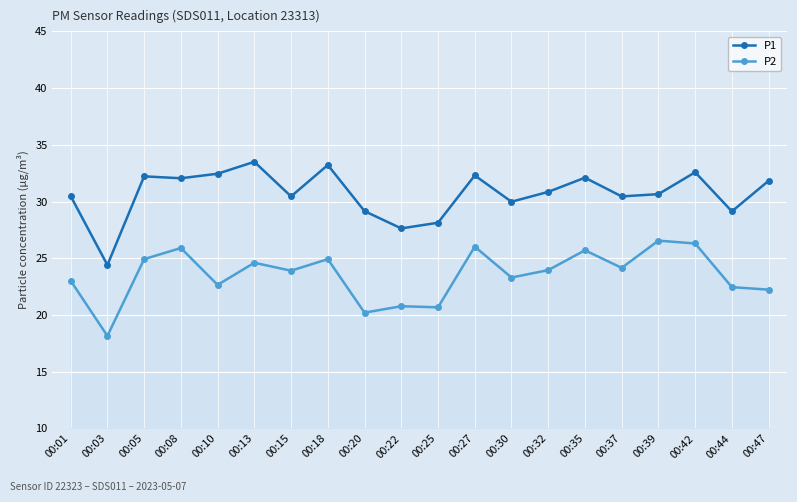

List the labels in order of P1 value, largest first.

00:13, 00:18, 00:42, 00:10, 00:27, 00:05, 00:35, 00:08, 00:47, 00:32, 00:39, 00:01, 00:15, 00:37, 00:30, 00:20, 00:44, 00:25, 00:22, 00:03